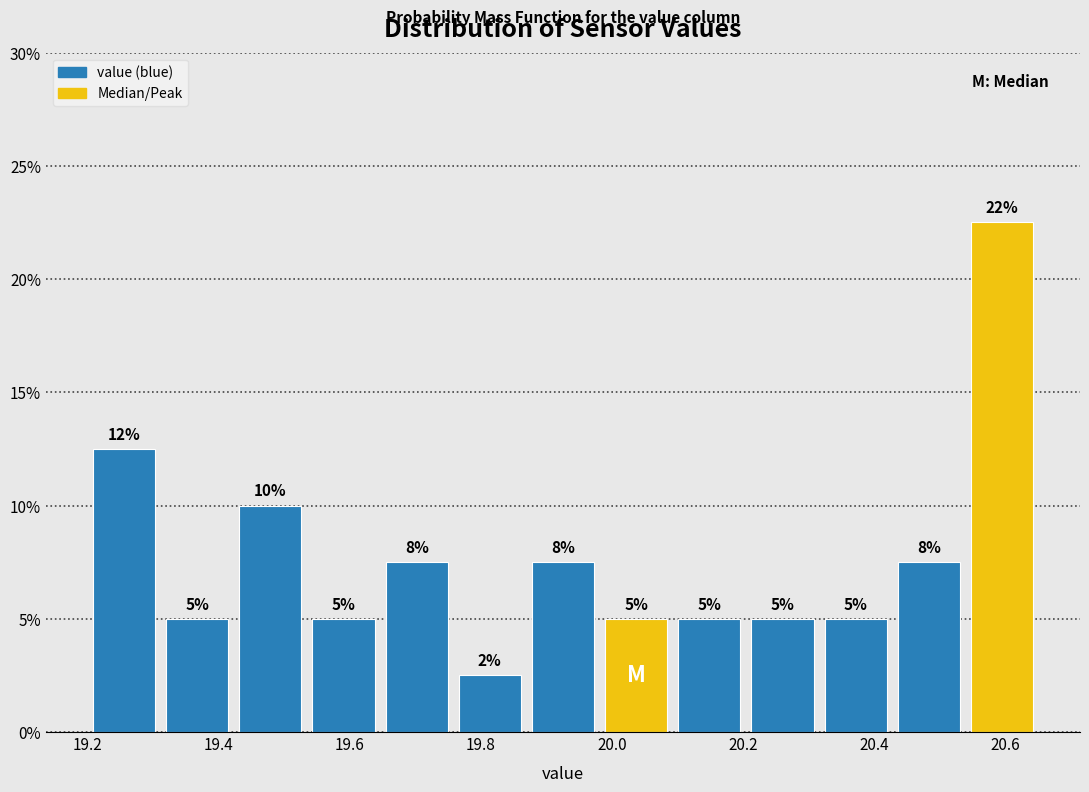

Over which range of the x-axis is the bar tallest?

20.54 to 20.66